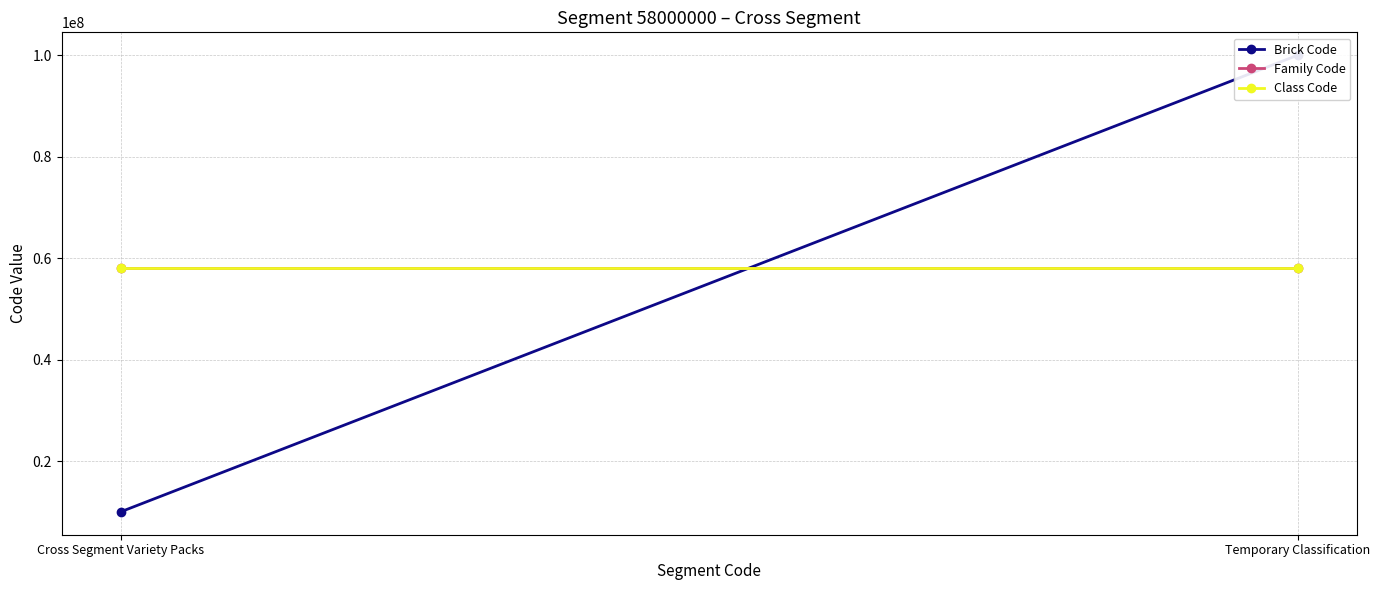

Read the Family Code value at Temporary Classification.

58010000